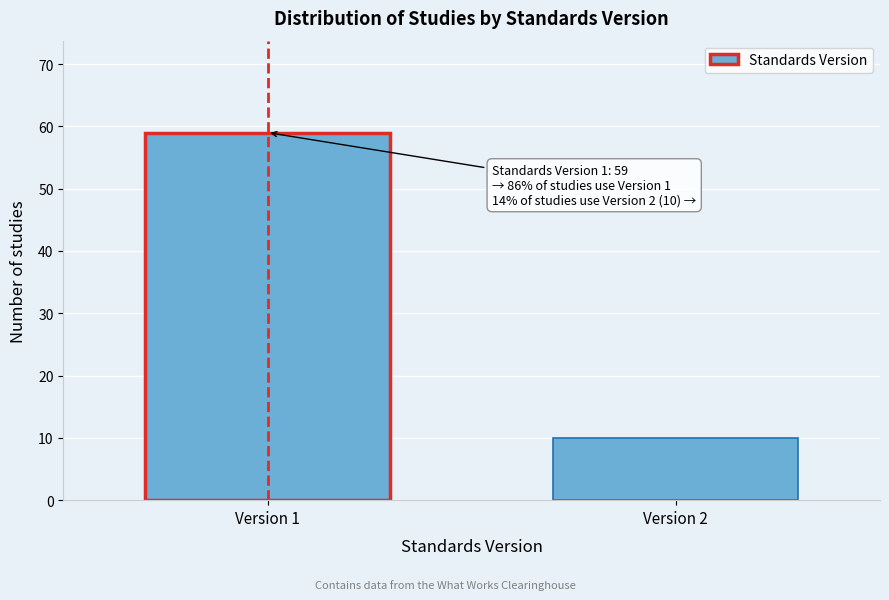

Reading left to right, list all the values displayed in this chart.

59	10